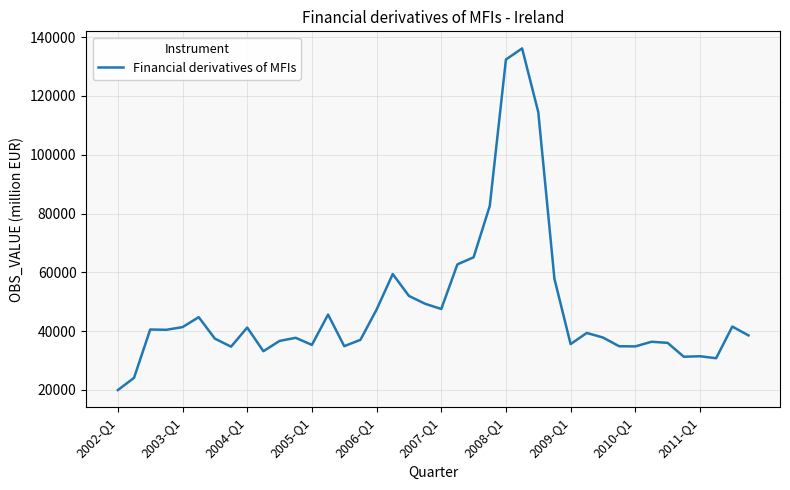

What is the minimum value shown in the chart?

19969